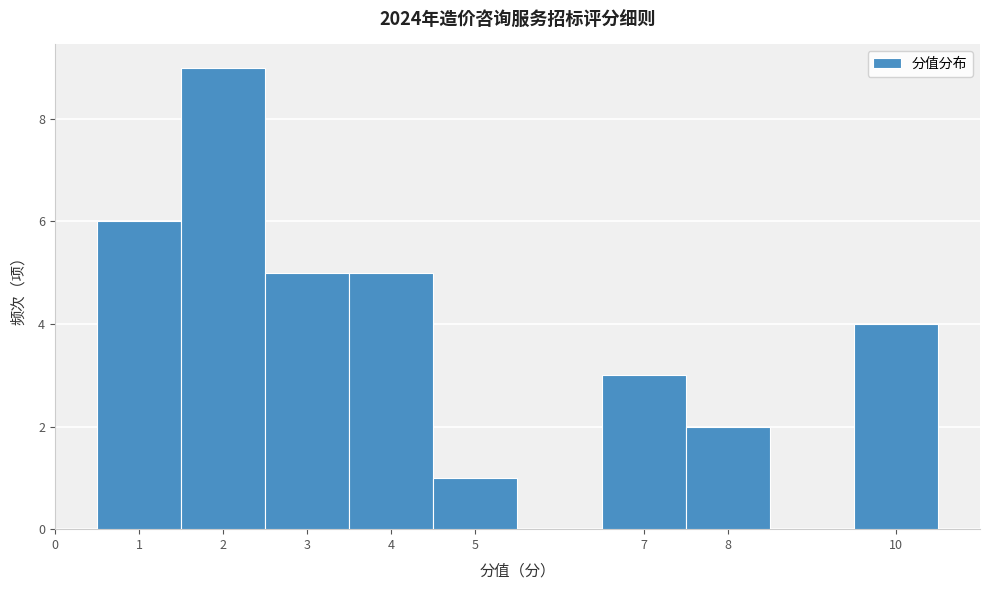

Which range on the x-axis has the tallest bar?

1.5 to 2.5